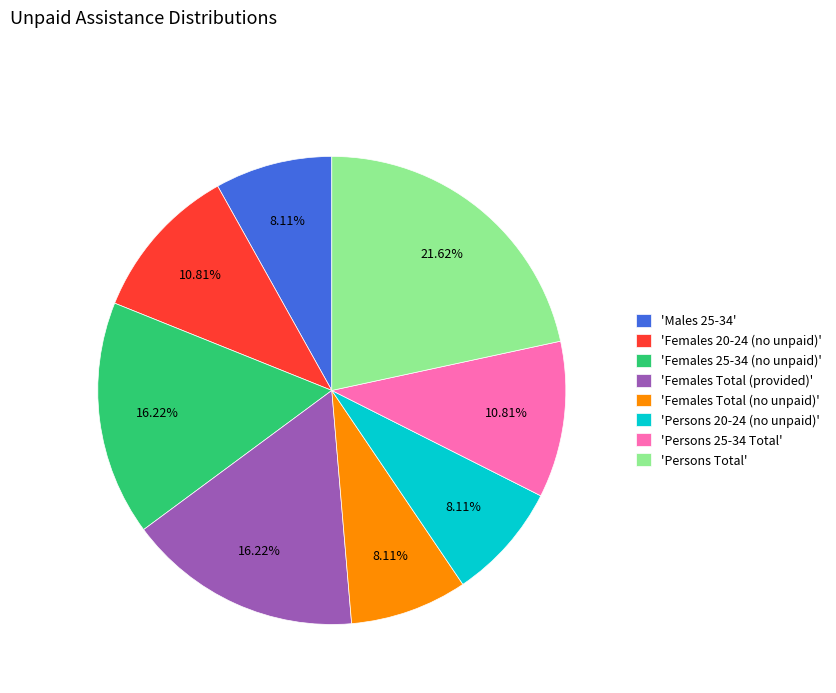

Is the sum of 'Males 25-34' and 'Persons 25-34 Total' greater than half?

No